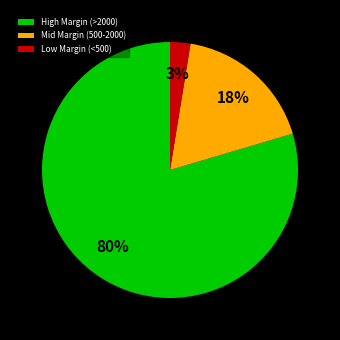

To the nearest percent, what is the combined percentage of High Margin (>2000) and Mid Margin (500-2000)?

97%